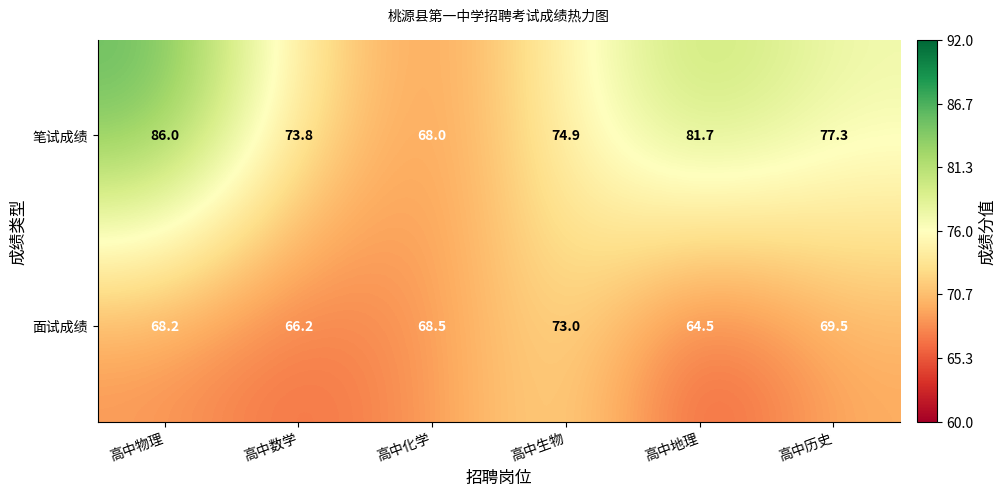

Reading left to right, transcribe all the data shown in this chart.

笔试成绩: 高中物理=86.0	高中数学=73.8	高中化学=68.0	高中生物=74.9	高中地理=81.7	高中历史=77.3
面试成绩: 高中物理=68.2	高中数学=66.2	高中化学=68.5	高中生物=73.0	高中地理=64.5	高中历史=69.5